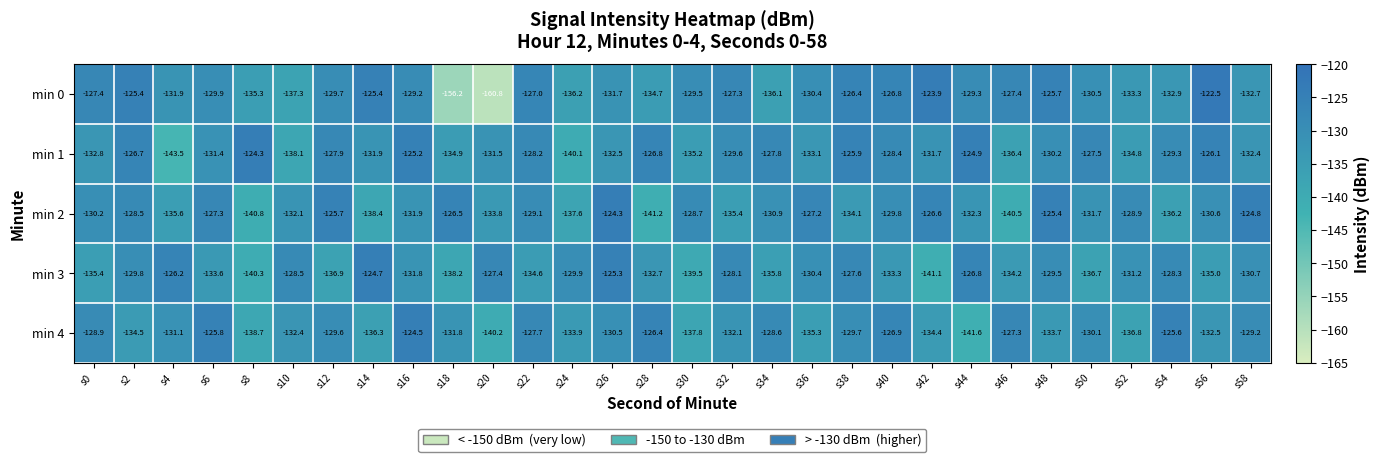

What is the difference between the highest and lowest values at s6?

7.8